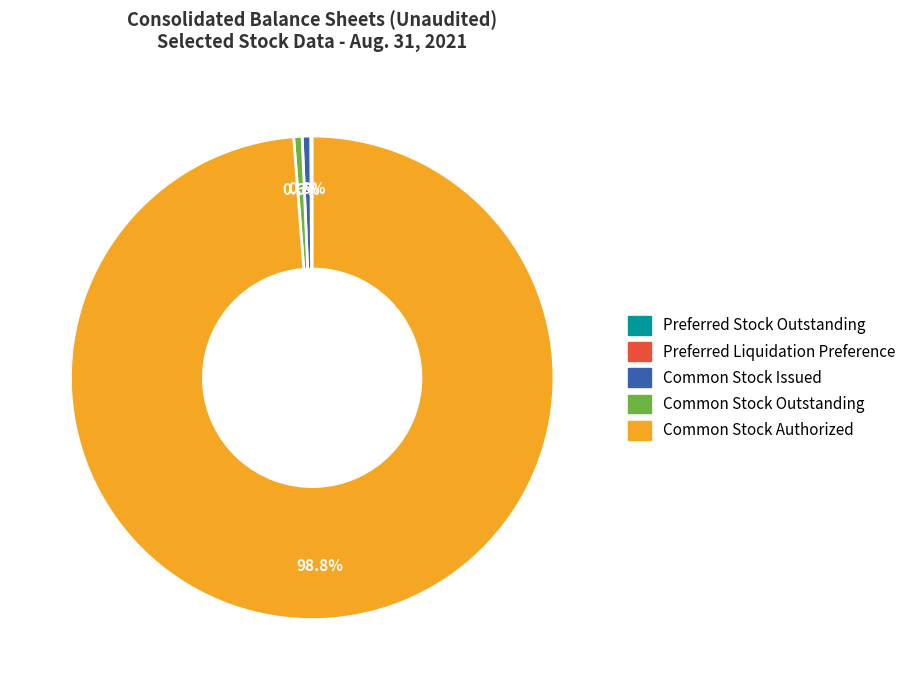

Is Common Stock Issued the majority of the pie?

No